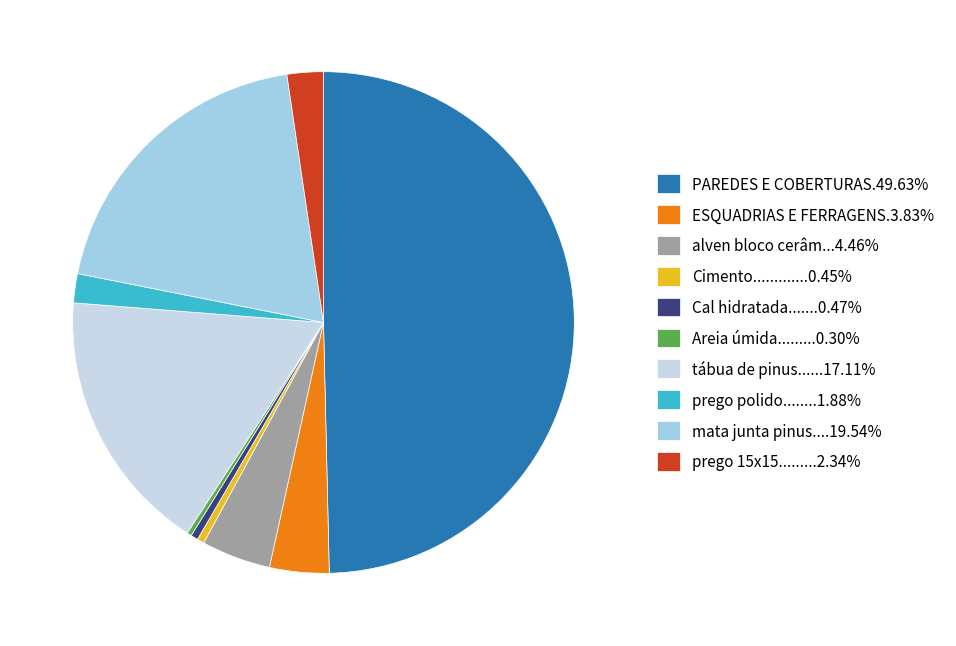

Approximately how many times larger is the value at PAREDES E COBERTURAS.49.63% compared to alven bloco cerâm...4.46%?

11.1